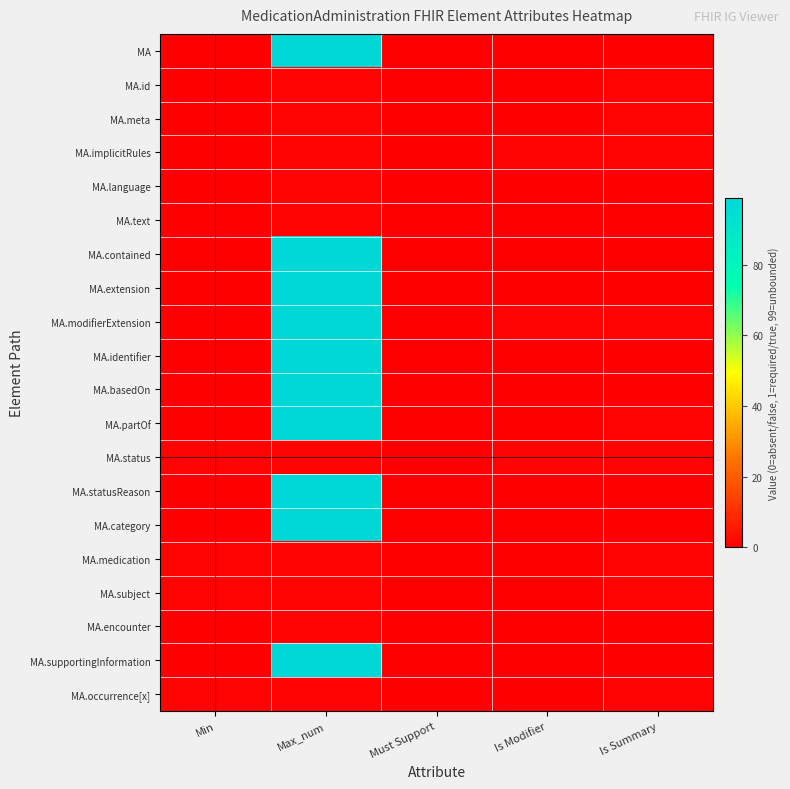

At which category is the sum across all series the highest?

Max_num